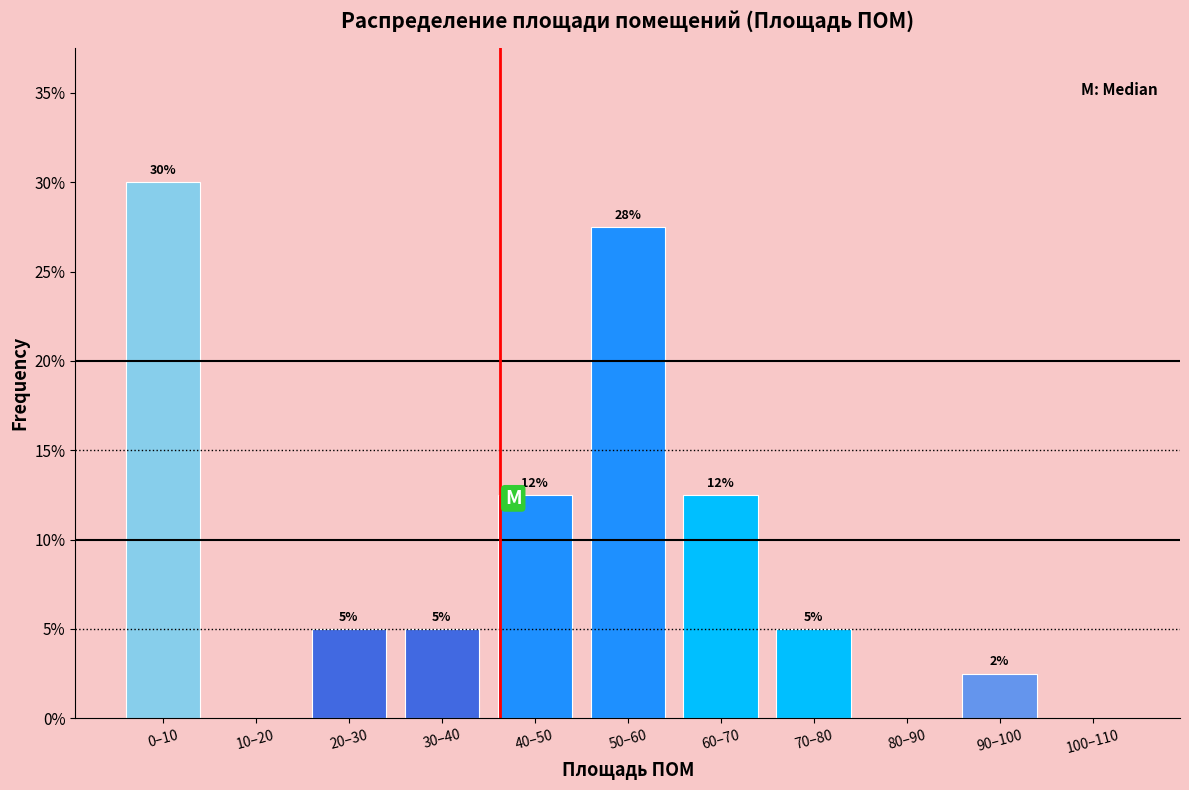

At which category does the chart reach its peak across all series?

0–10